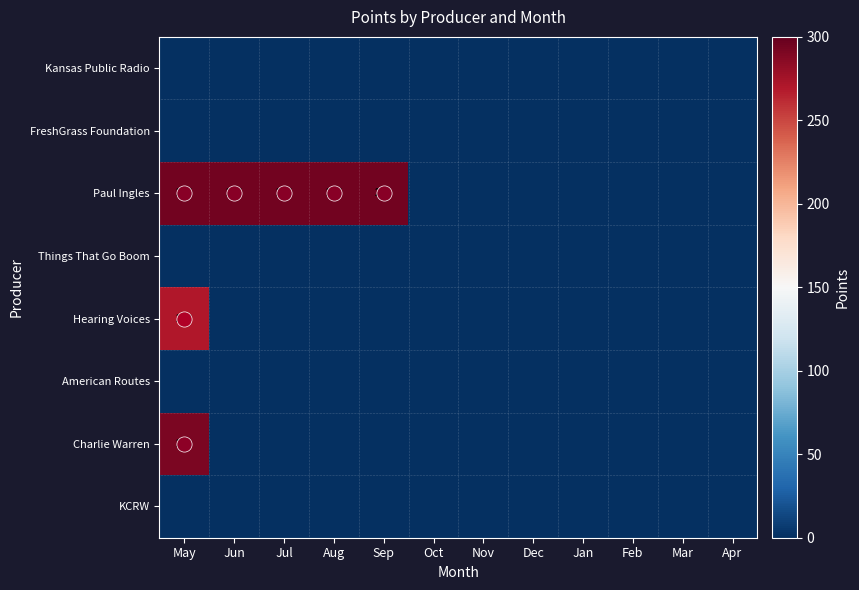

Which series has the largest range (max minus min)?

Paul Ingles